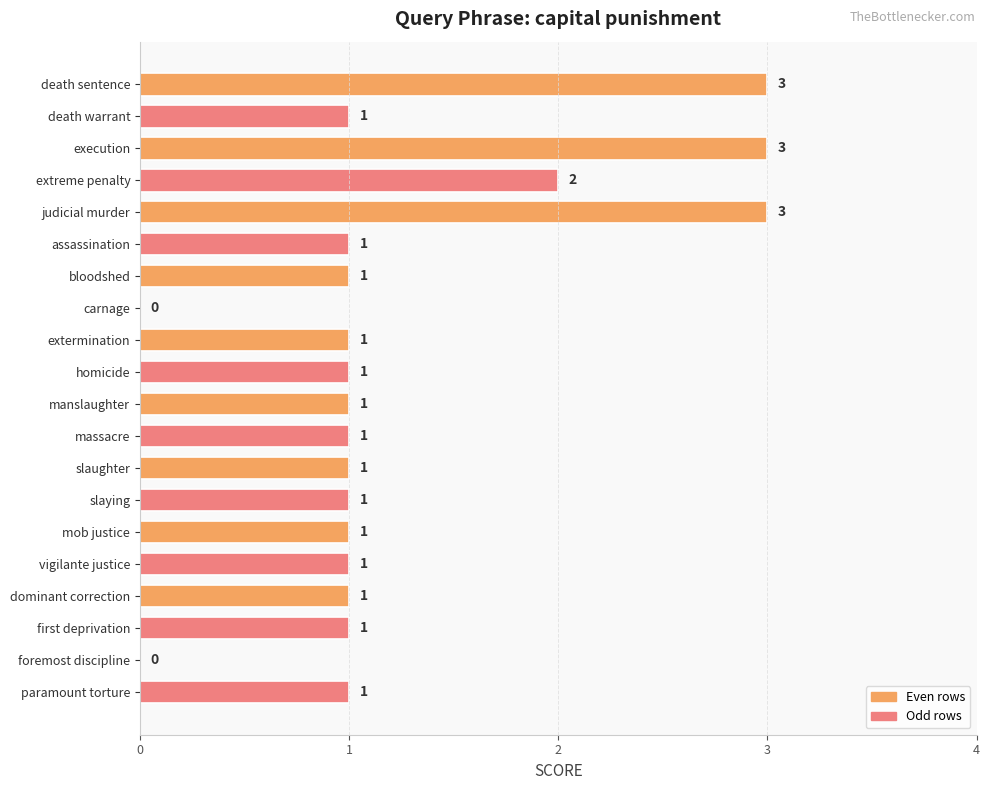

Reading bottom to top, extract all data points from this chart.

paramount torture=1	foremost discipline=0	first deprivation=1	dominant correction=1	vigilante justice=1	mob justice=1	slaying=1	slaughter=1	massacre=1	manslaughter=1	homicide=1	extermination=1	carnage=0	bloodshed=1	assassination=1	judicial murder=3	extreme penalty=2	execution=3	death warrant=1	death sentence=3